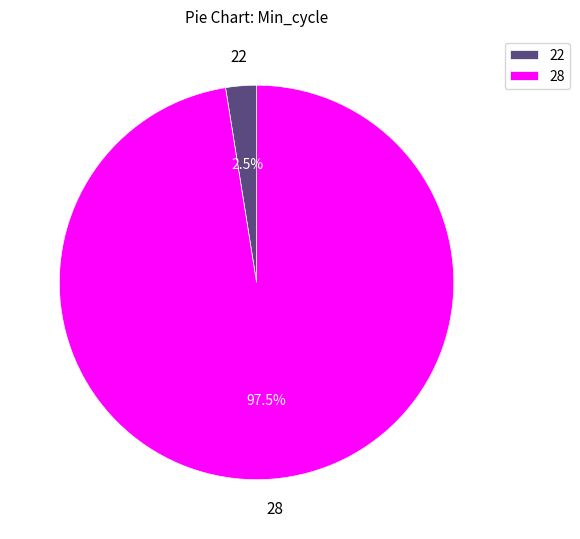

Combined, what portion of the pie is 28 and 22?

100.0%